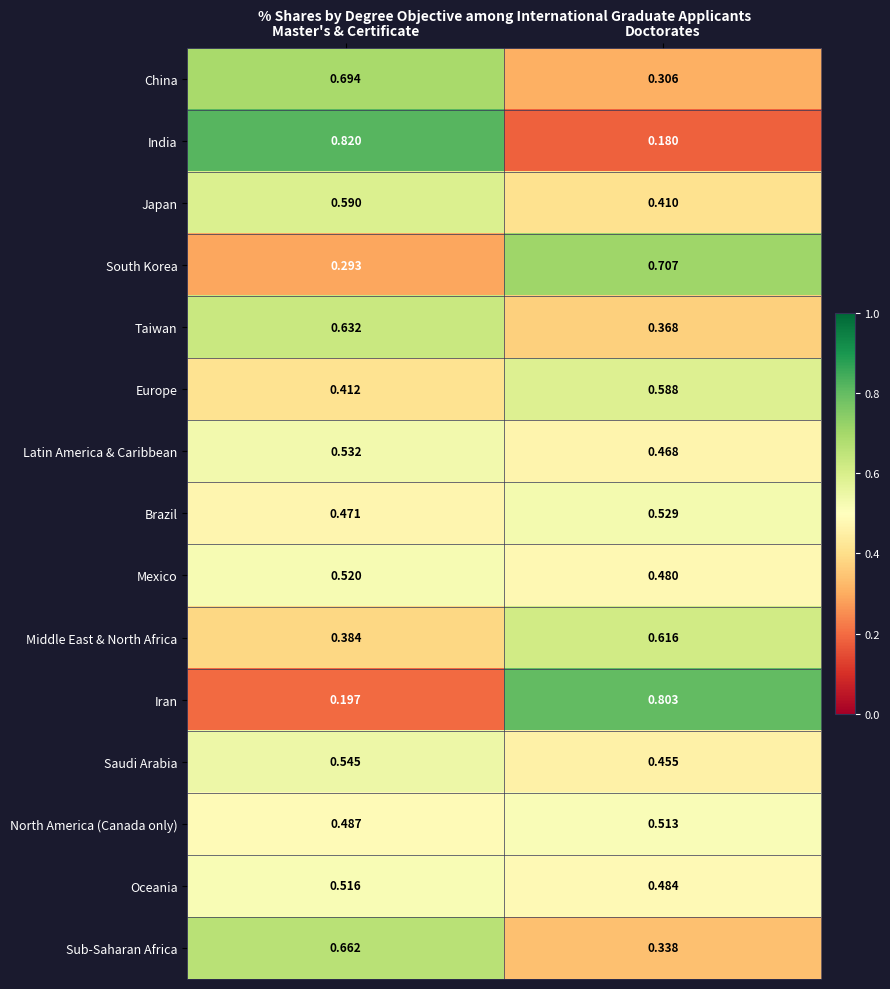

Is the value of Europe at Doctorates greater than the value of South Korea at Master's & Certificate?

Yes